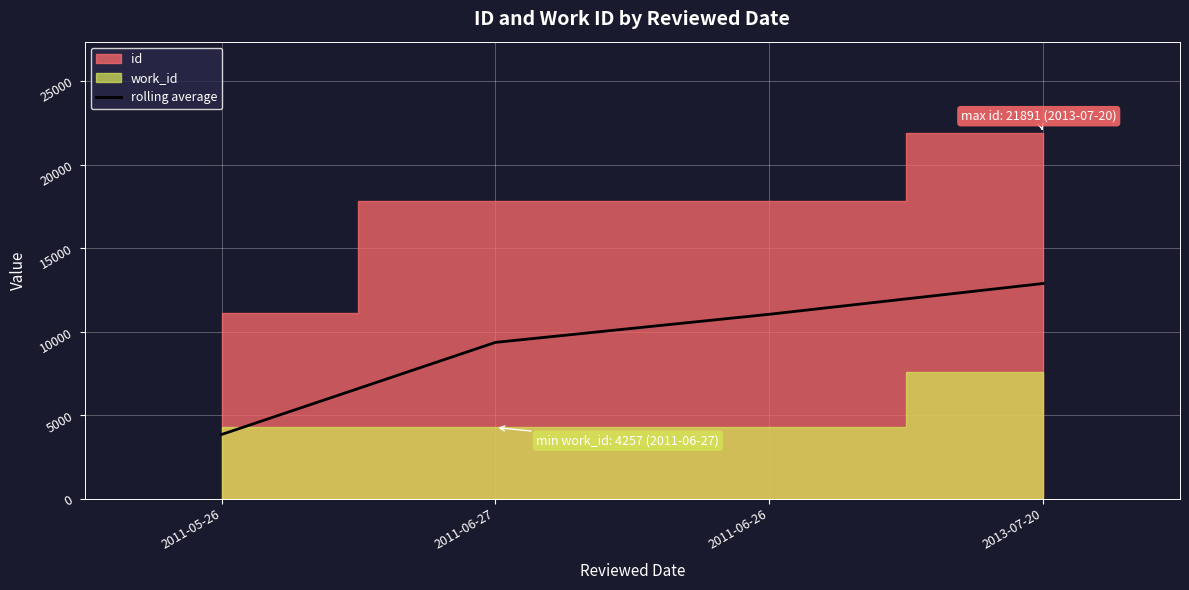

Does the chart display data point markers on the line(s)?

No